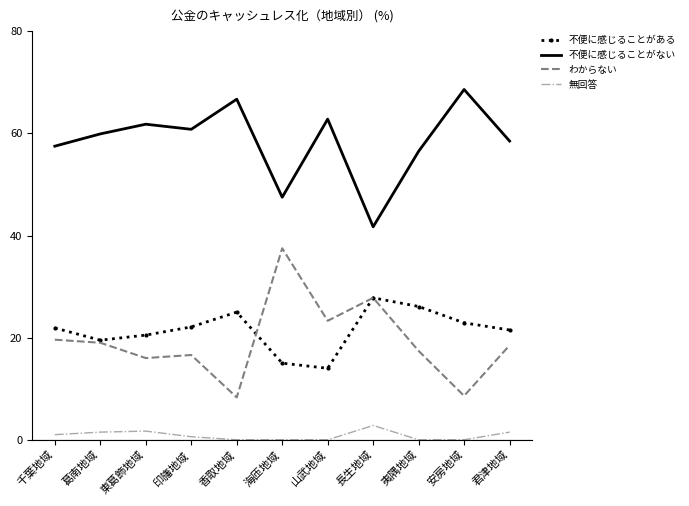

What position from the left is 夷隅地域?

9